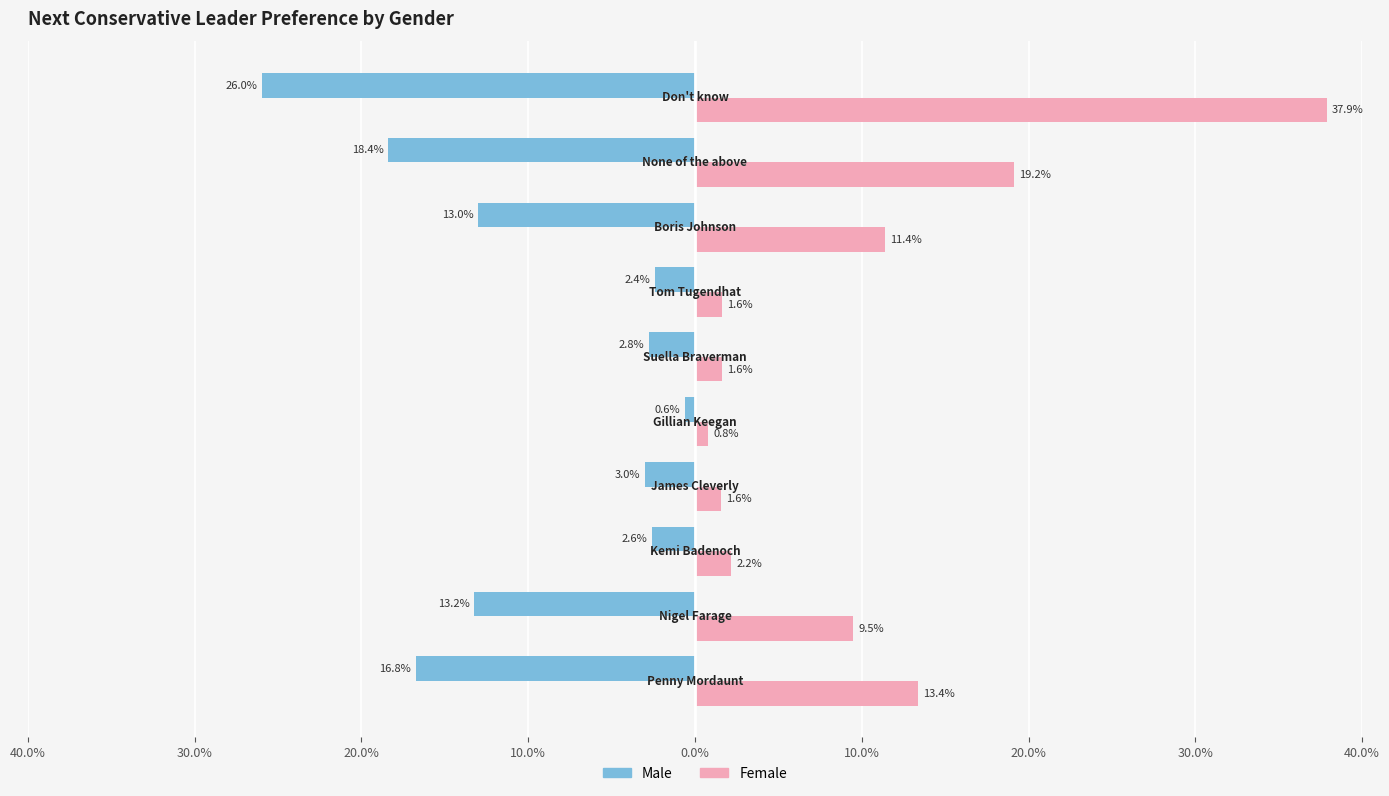

What are all the series names shown in the legend?

Male, Female